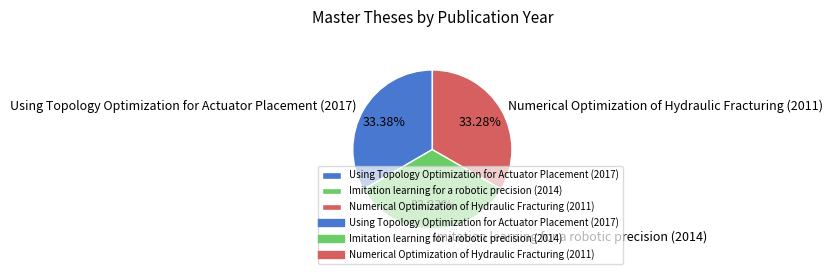

Is Imitation learning for a robotic precision (2014) the majority of the pie?

No